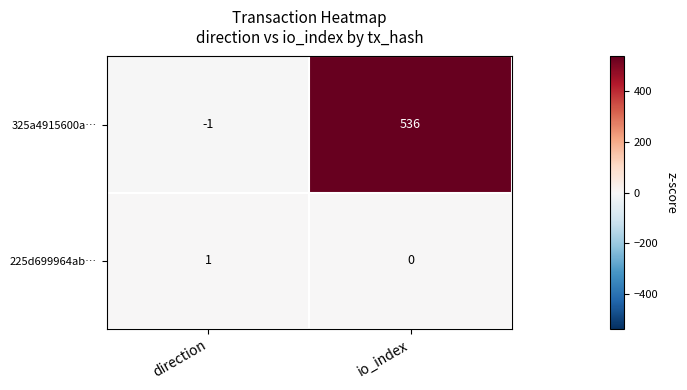

At direction, list the series in order from largest to smallest.

225d699964ab…, 325a4915600a…